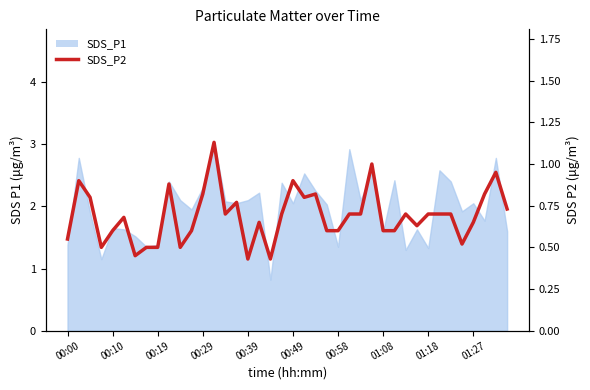

Between 19 and 00:00, which is larger?

19